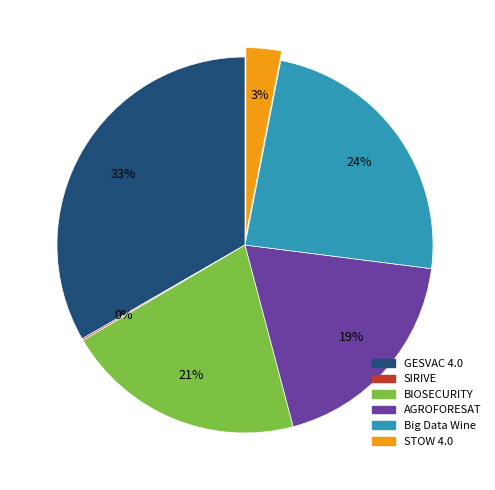

Which has a higher value, Big Data Wine or BIOSECURITY?

Big Data Wine